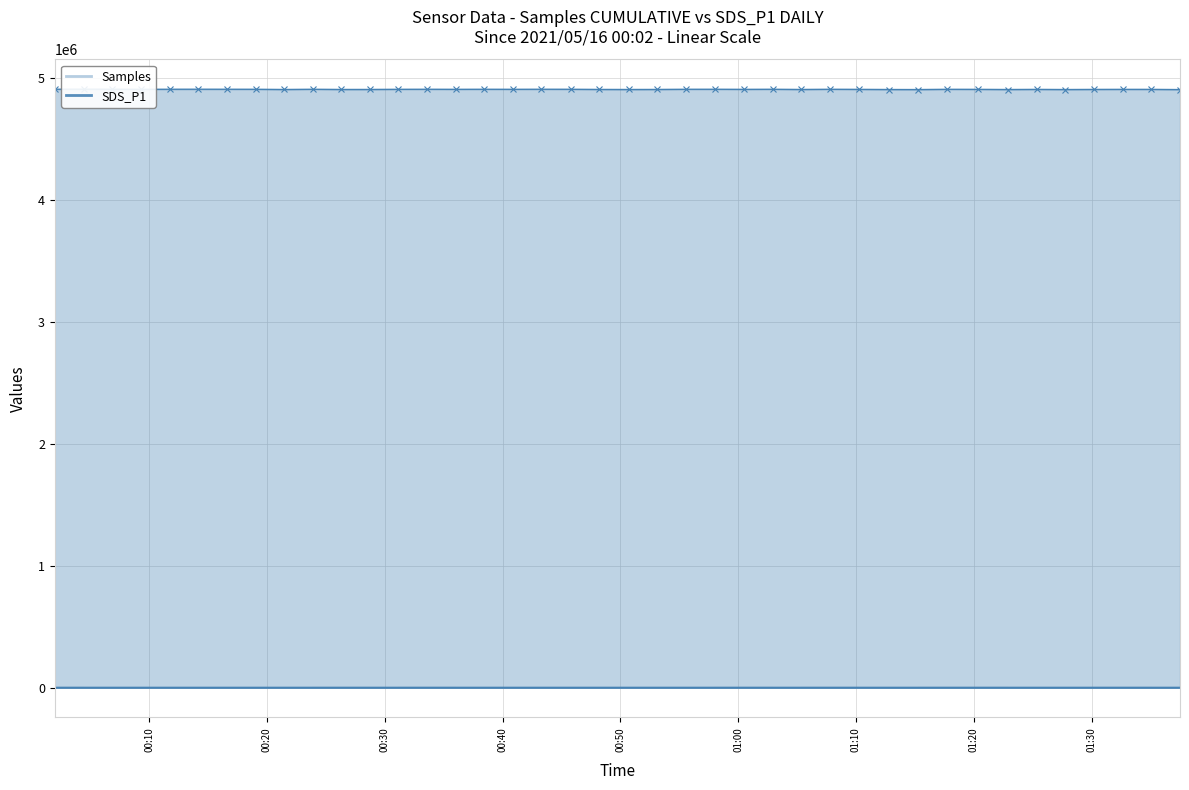

True or false: SDS_P1 and Samples intersect in this chart.

False